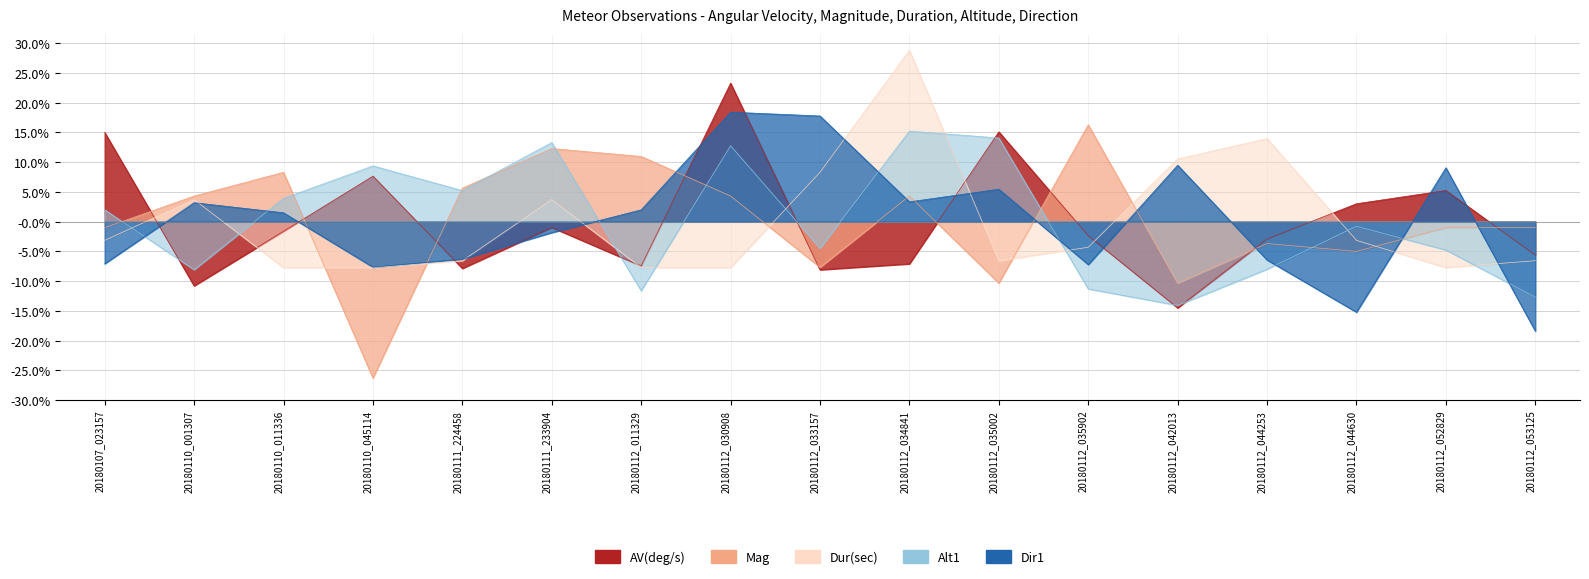

True or false: Dur(sec) and  Alt1 cross at least once.

True